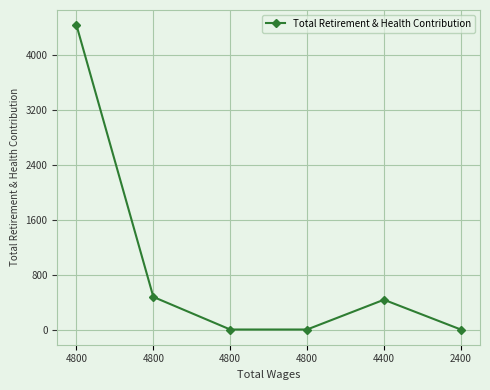

Is this an area chart (filled region under the line)?

No